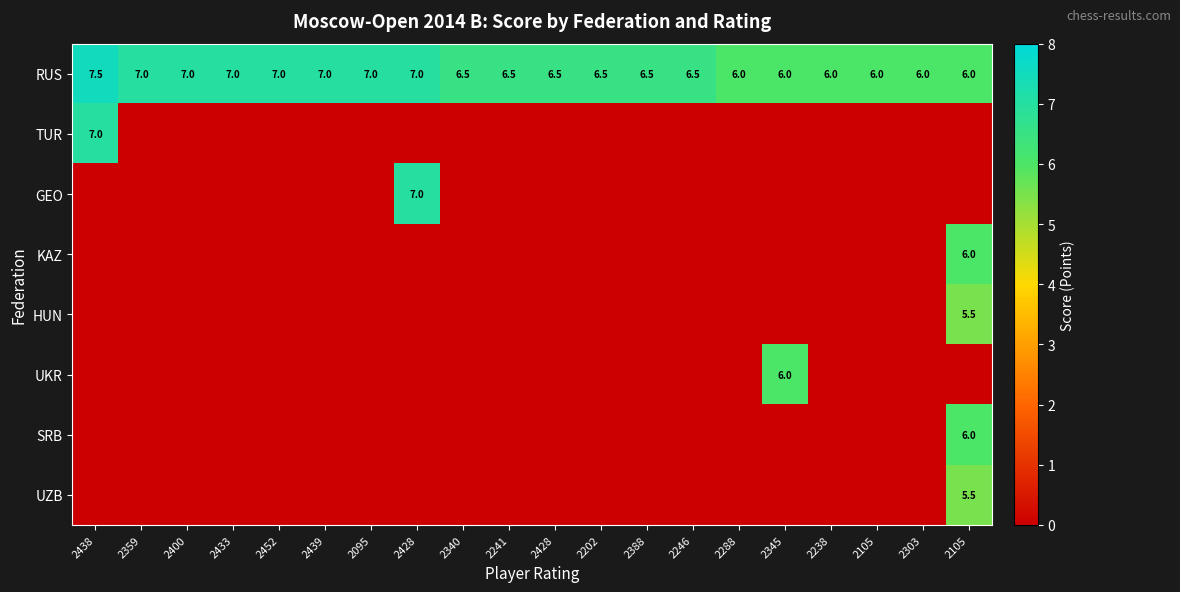

At which category does the chart reach its minimum across all series?

2359